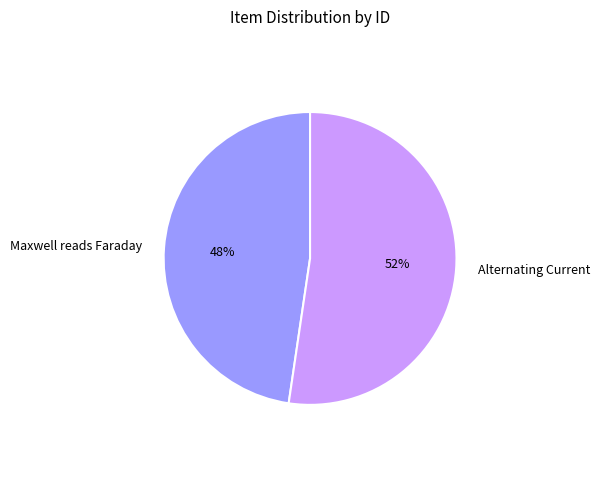

Does any single category account for the majority?

Yes